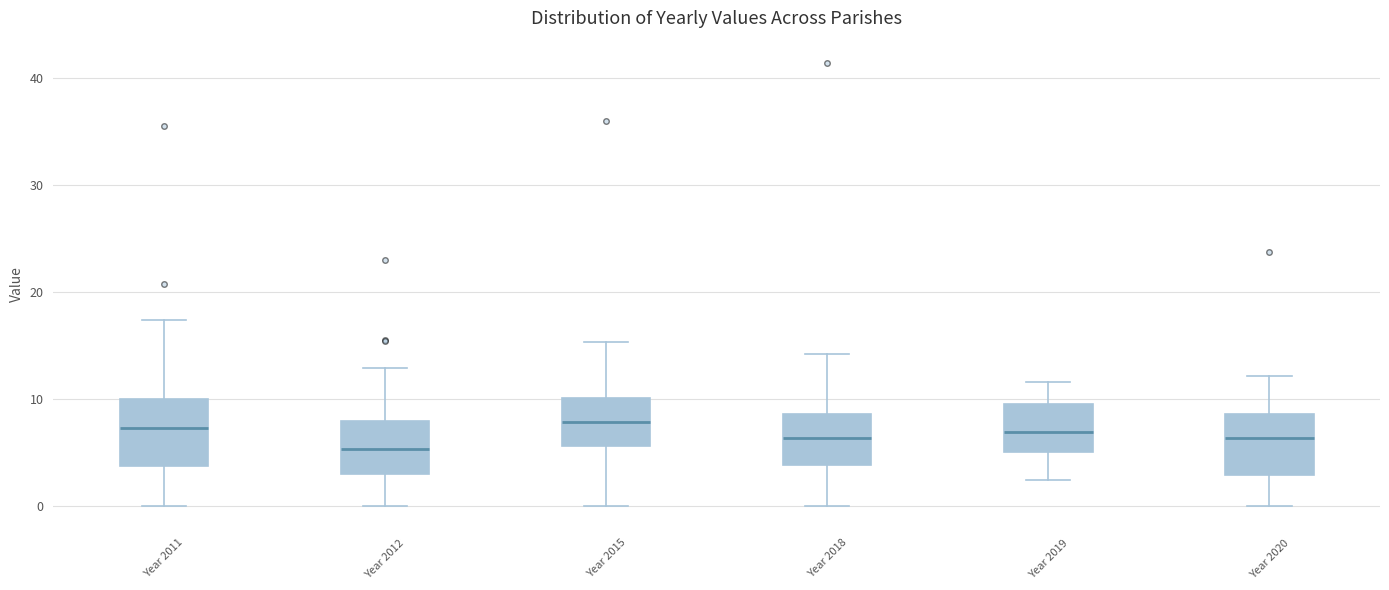

Reading left to right, read every box against the y-axis: the position of its median line, the range the box covers, and the ends of its whiskers. The values are not printed on the chart, so give them approximately, as read against the axis.

Year 2011: median 7, box 4 to 10, whiskers 0 to 17
Year 2012: median 5, box 3 to 8, whiskers 0 to 13
Year 2015: median 8, box 6 to 10, whiskers 0 to 15
Year 2018: median 6, box 4 to 9, whiskers 0 to 14
Year 2019: median 7, box 5 to 10, whiskers 2 to 12
Year 2020: median 6, box 3 to 9, whiskers 0 to 12